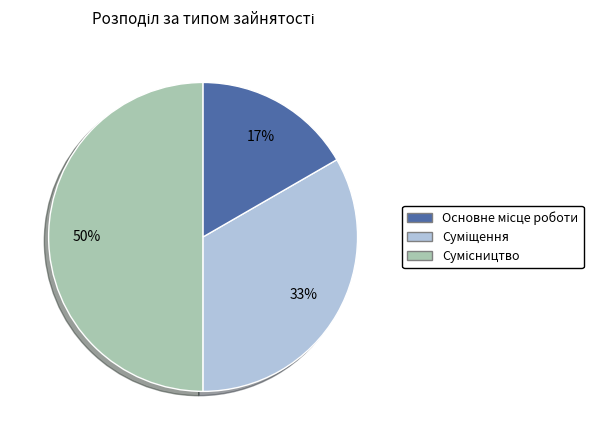

To the nearest percent, what is the average slice percentage?

33%